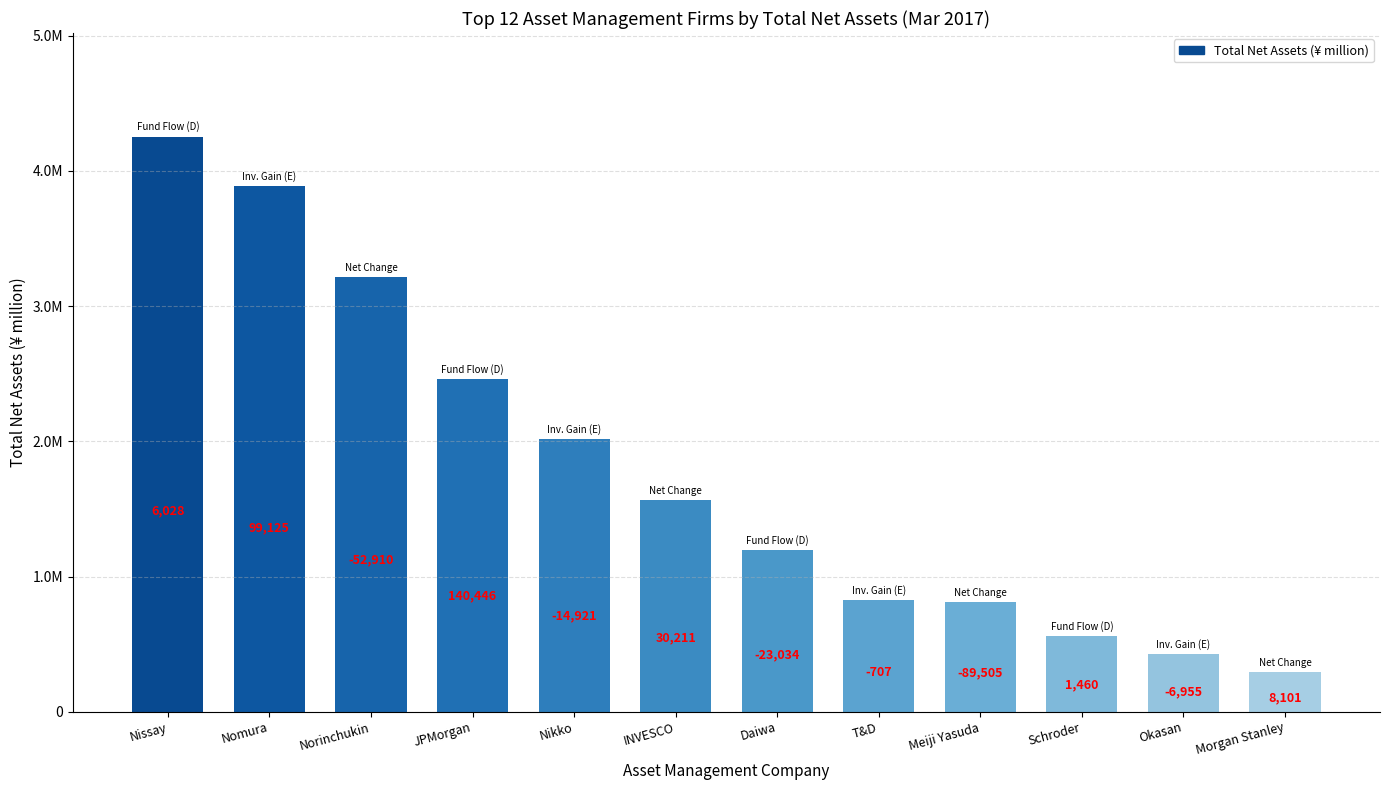

What is the change in value from Meiji Yasuda to Schroder?

-255292